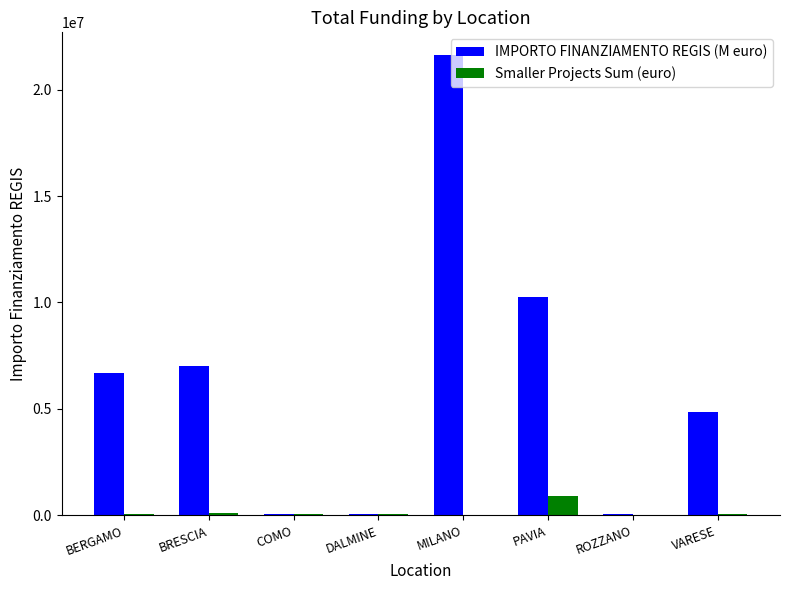

What is the sum of all IMPORTO FINANZIAMENTO REGIS (M euro) values?

50637399.2